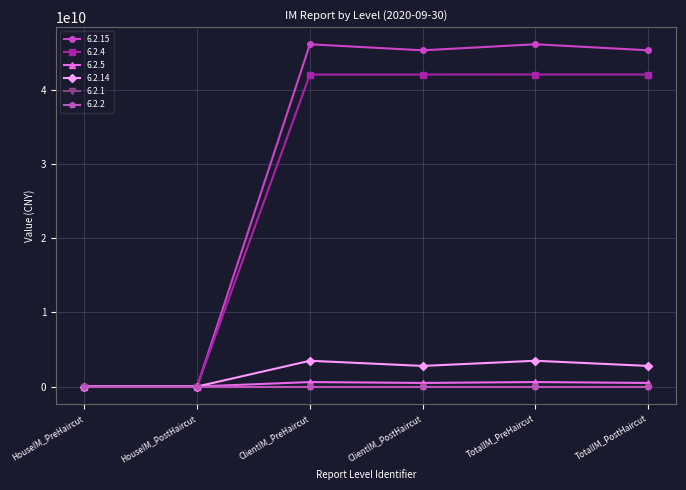

Is this an area chart (filled region under the line)?

No